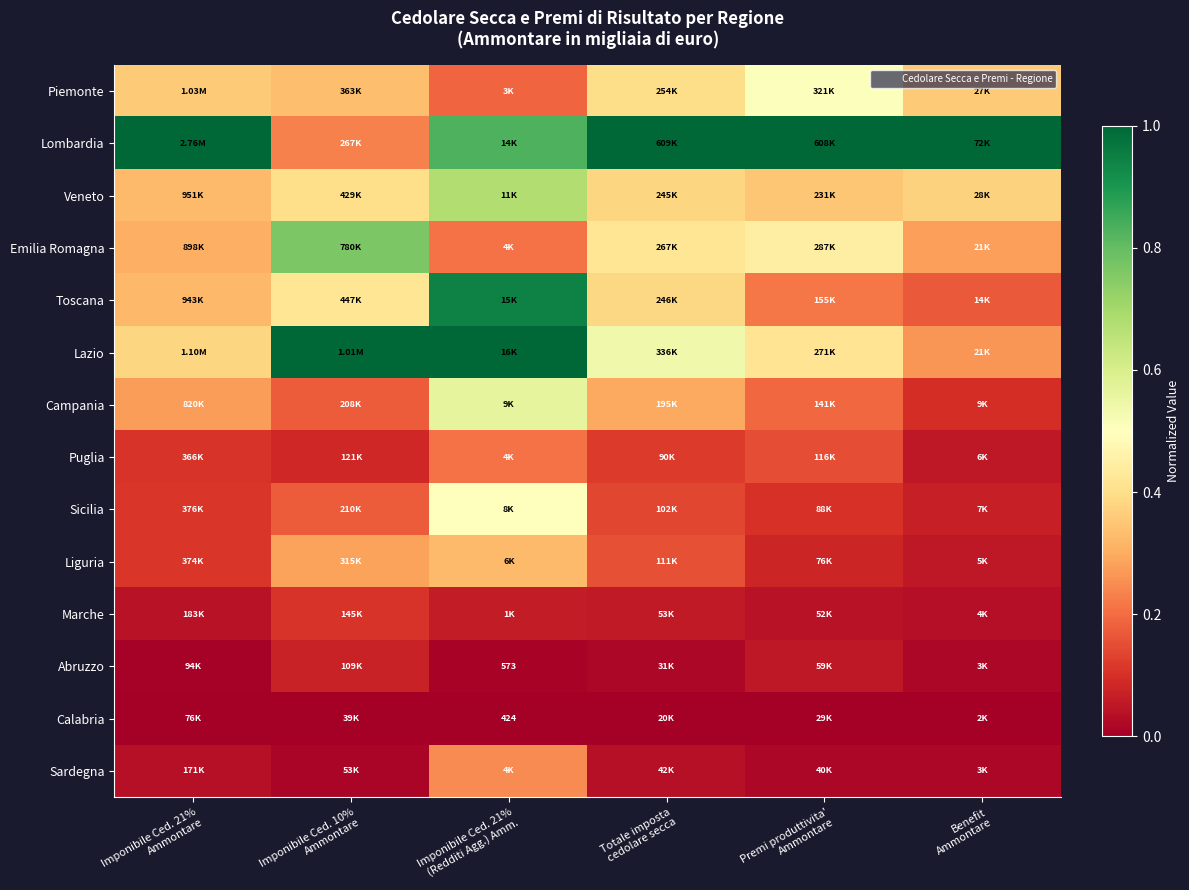

Which label corresponds to the largest value in the chart?

Imponibile Ced. 21%
Ammontare